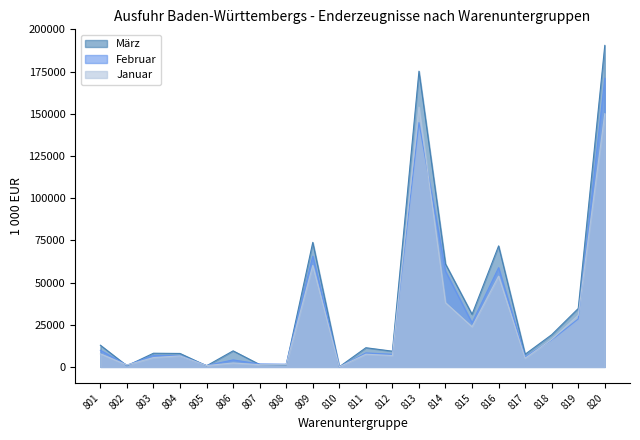

How many values in the Januar series exceed 7515?

10